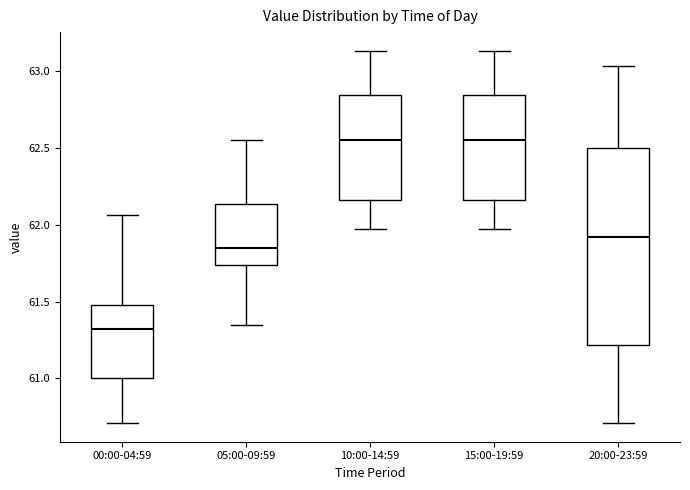

Which box is the tallest, from its lower edge to its upper edge?

20:00-23:59